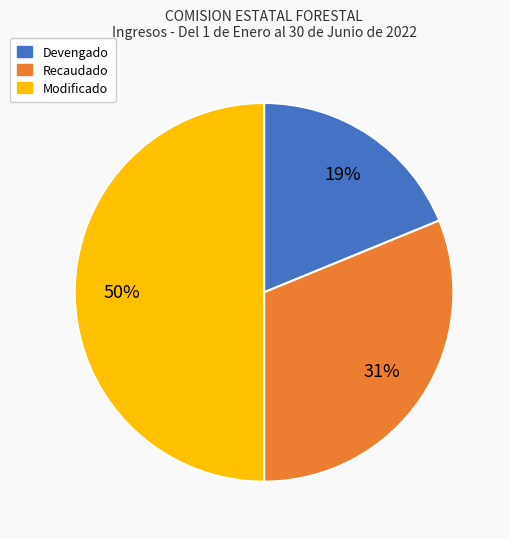

Approximately how many times larger is the value at Devengado compared to Modificado?

0.4